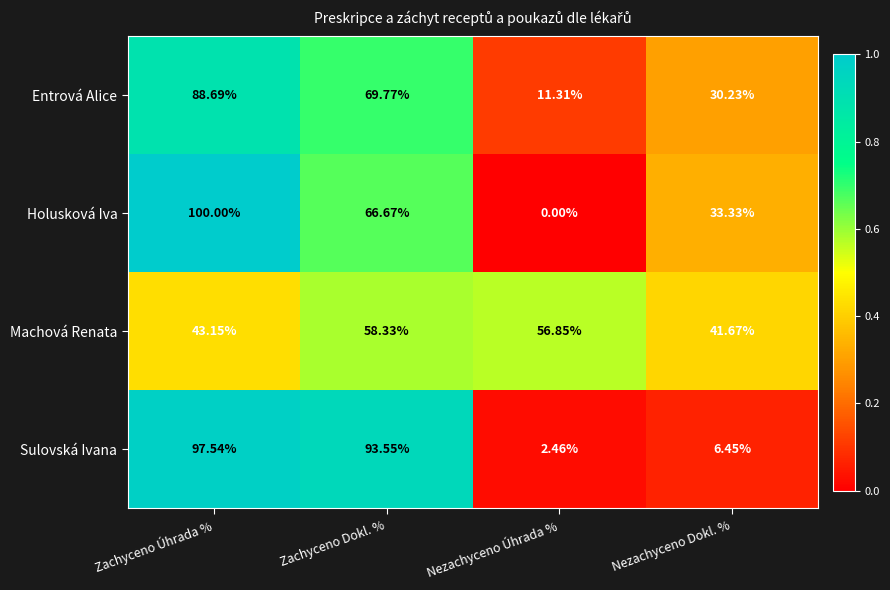

At which category is the sum across all series the highest?

Zachyceno Úhrada %